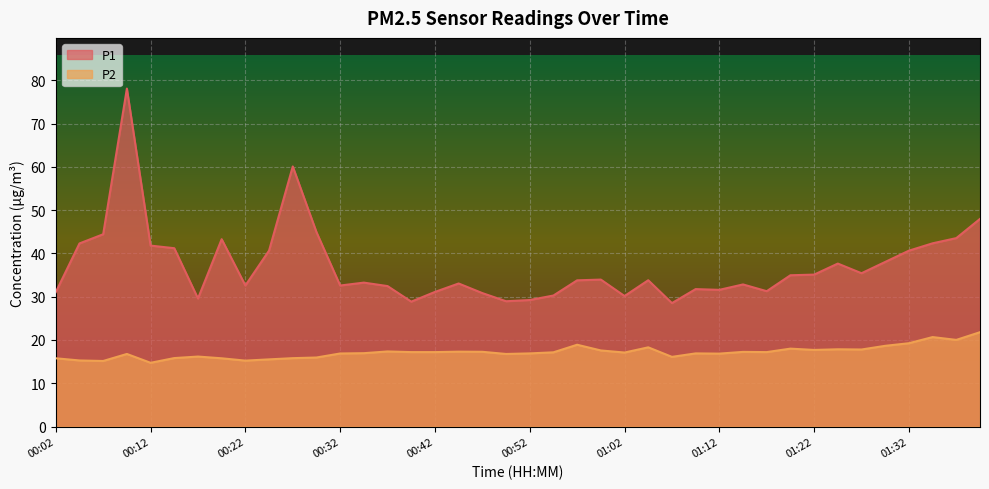

What position from the left is 00:32?

13